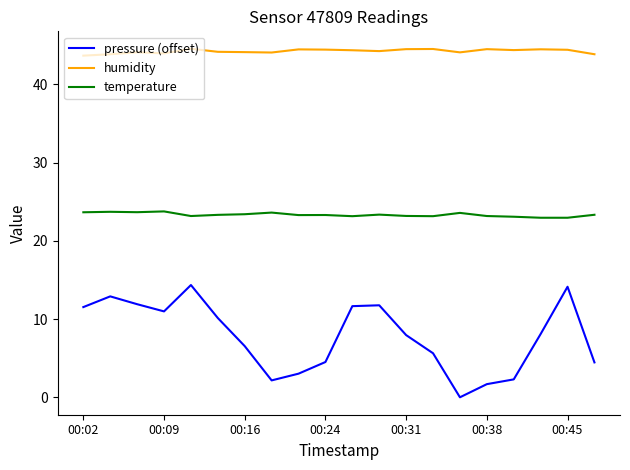

What is the sum of all temperature values?

466.8